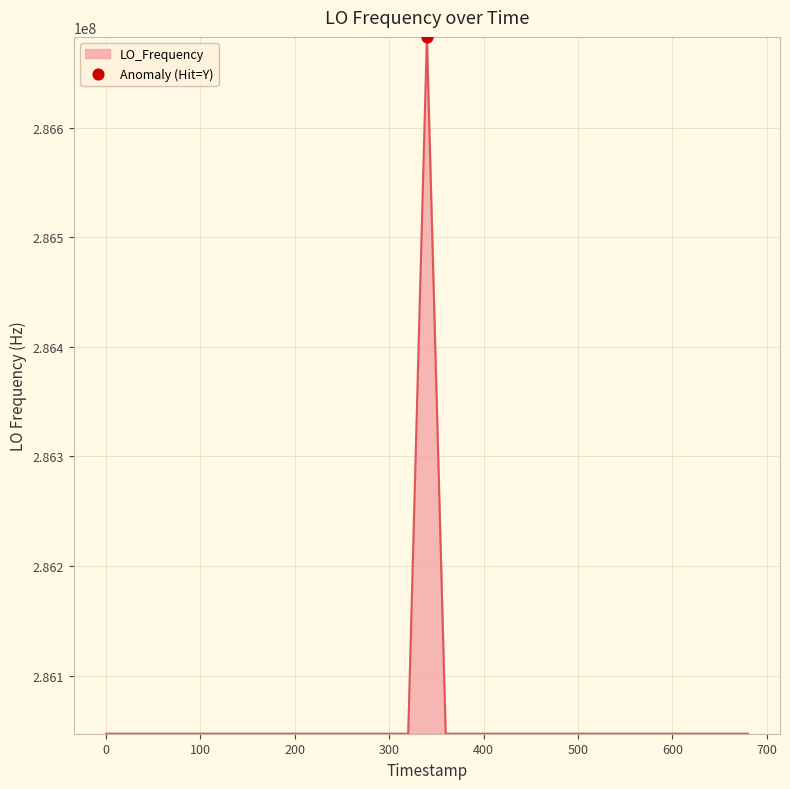

What is the greatest value displayed?

286682703.8